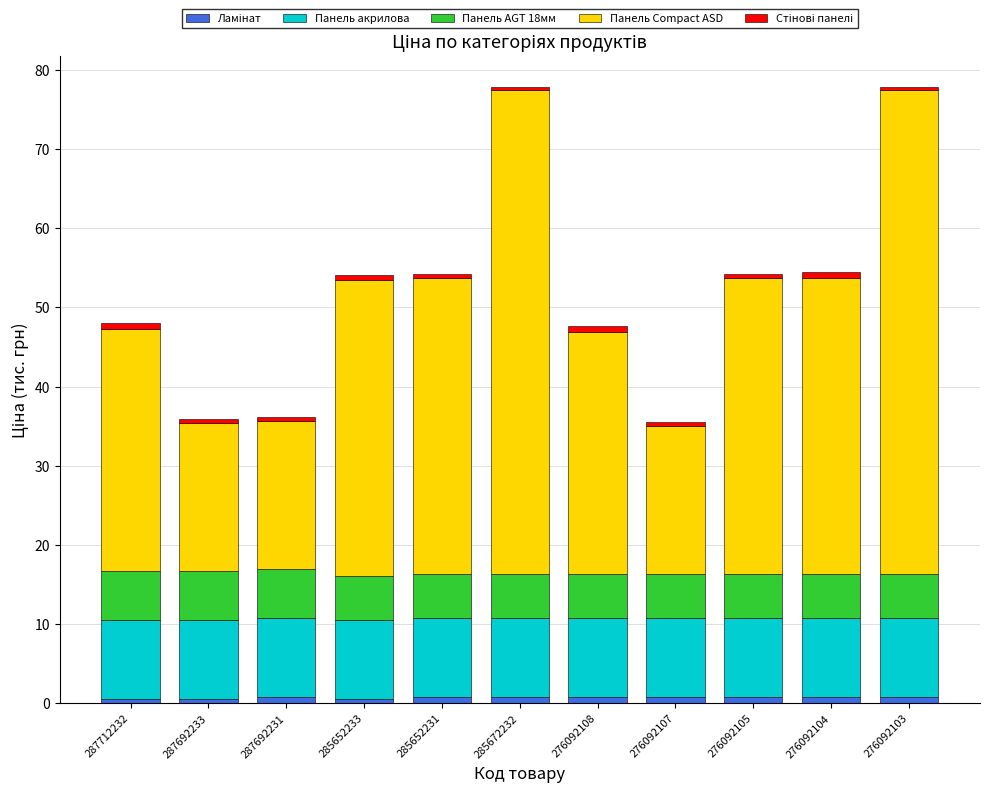

How many categories are shown in the chart?

11